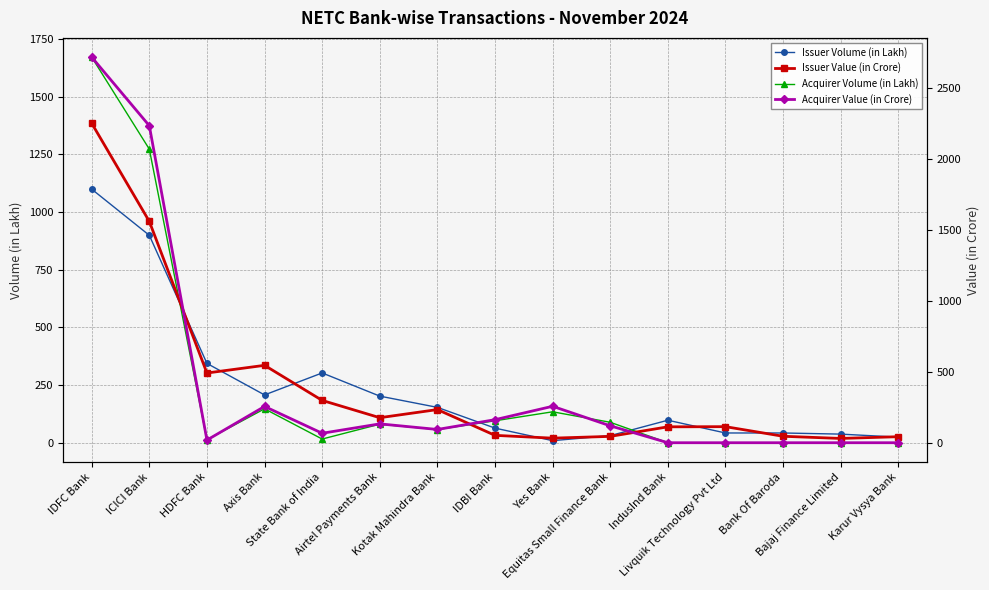

How many lines are shown in the chart?

4